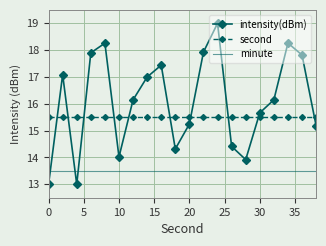

True or false: second and minute cross at least once.

False